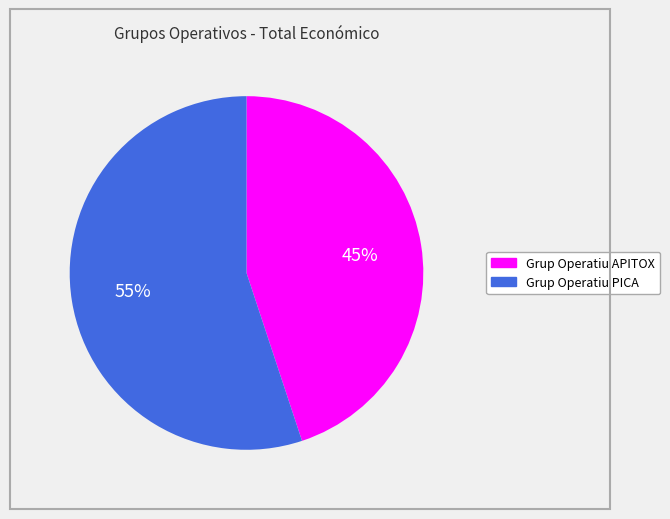

True or false: Grup Operatiu PICA accounts for 55% of the total.

True